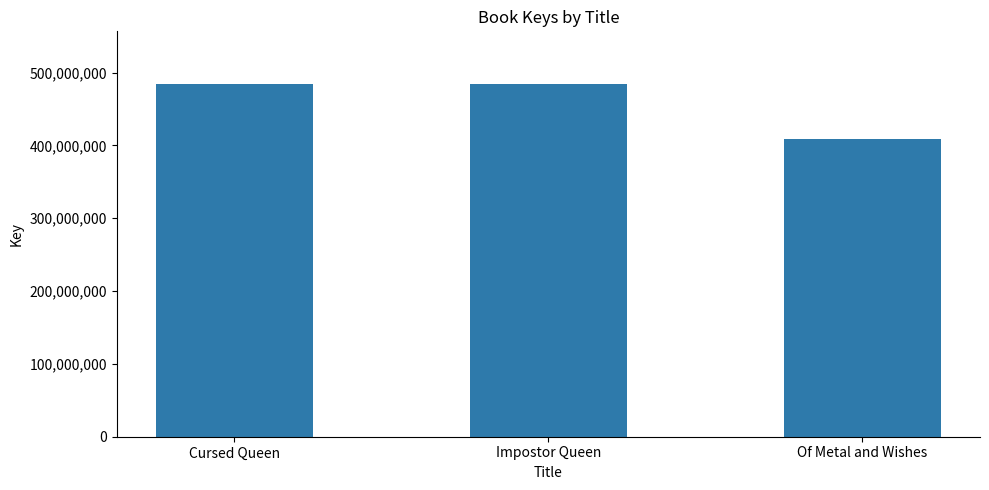

At which label is the value closest to 446290849?

Impostor Queen